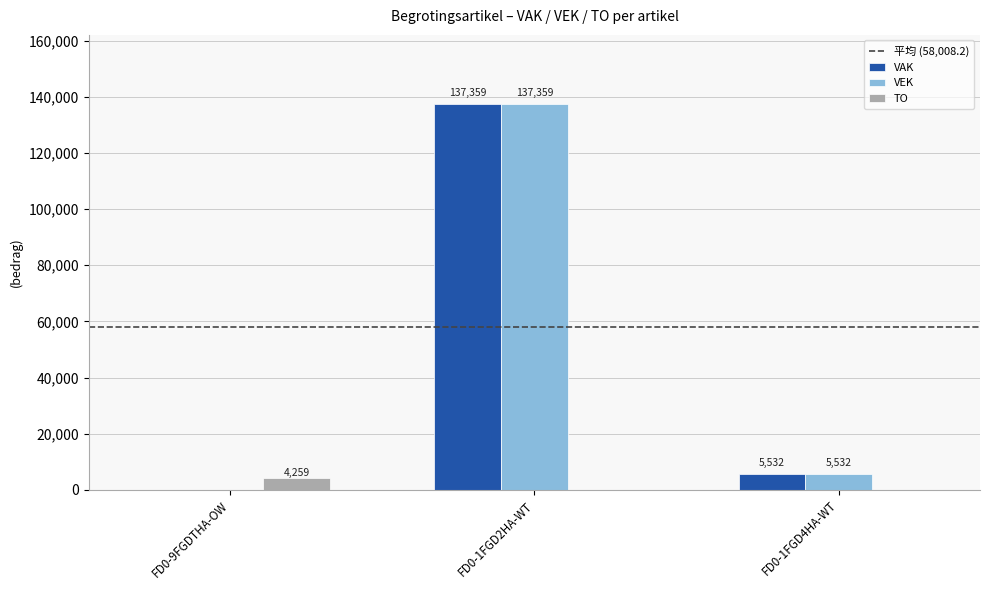

Reading left to right, transcribe all the data shown in this chart.

VAK: FD0-9FGDTHA-OW=0	FD0-1FGD2HA-WT=137359	FD0-1FGD4HA-WT=5532
VEK: FD0-9FGDTHA-OW=0	FD0-1FGD2HA-WT=137359	FD0-1FGD4HA-WT=5532
TO: FD0-9FGDTHA-OW=4259	FD0-1FGD2HA-WT=0	FD0-1FGD4HA-WT=0